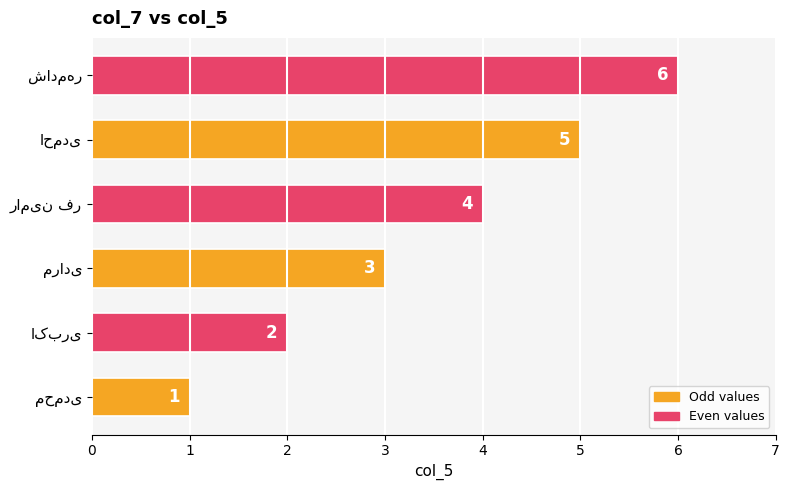

What is the greatest value displayed?

6